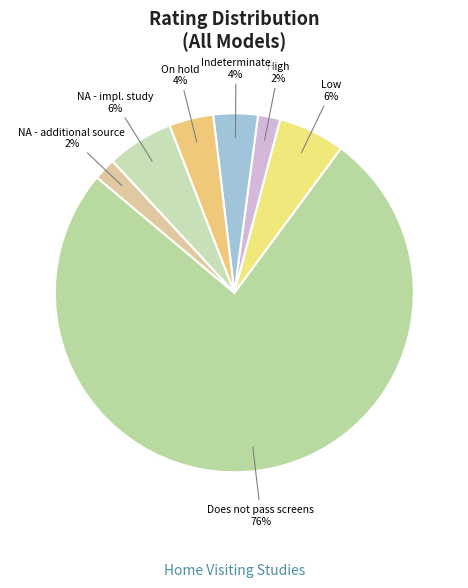

Is the sum of Low and NA - impl. study greater than half?

No